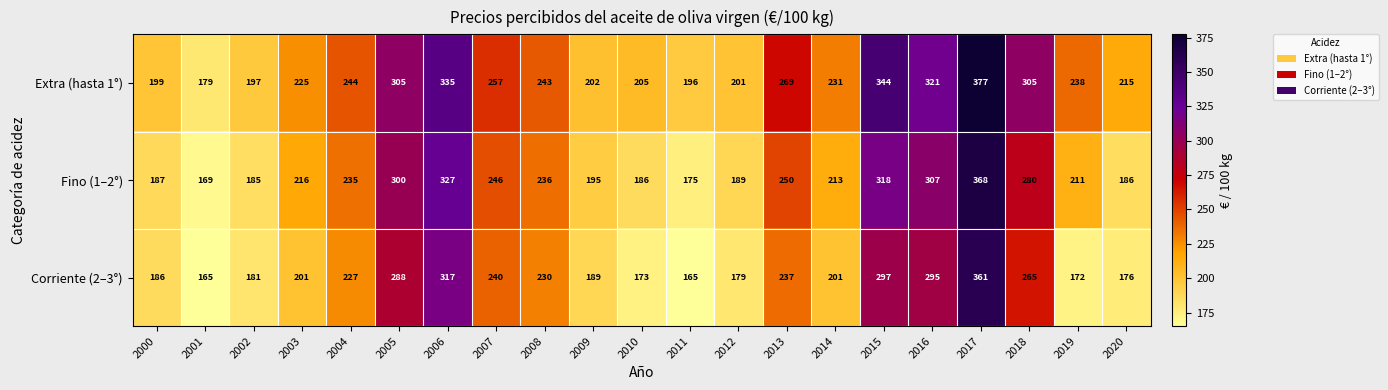

True or false: Fino (1–2°) has a value of 246 at 2007.

True